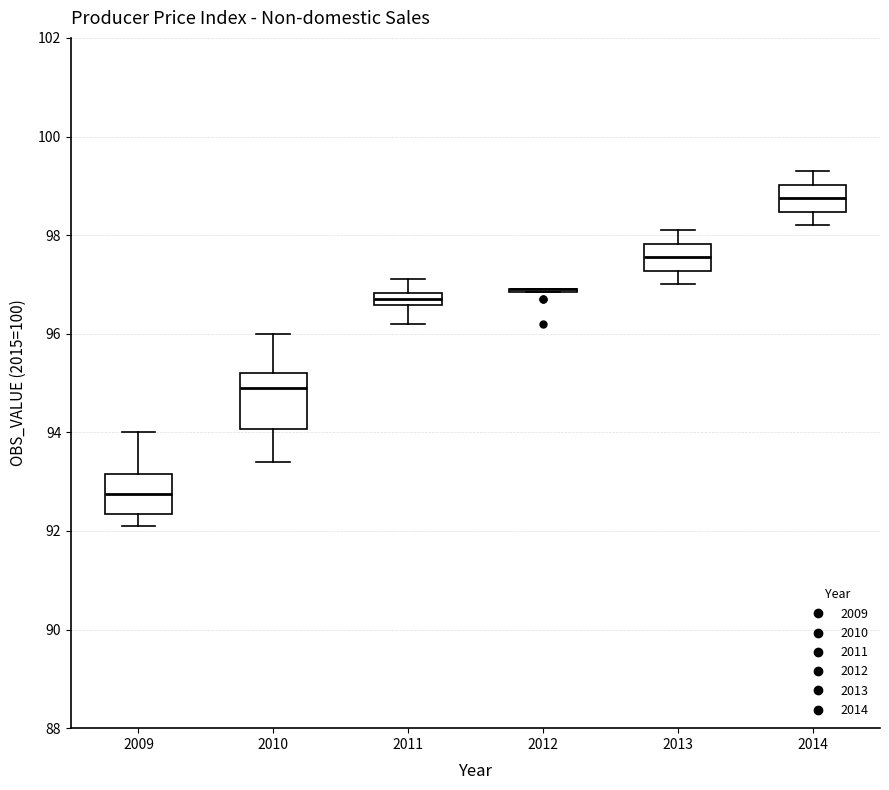

Which box is the tallest, from its lower edge to its upper edge?

2010